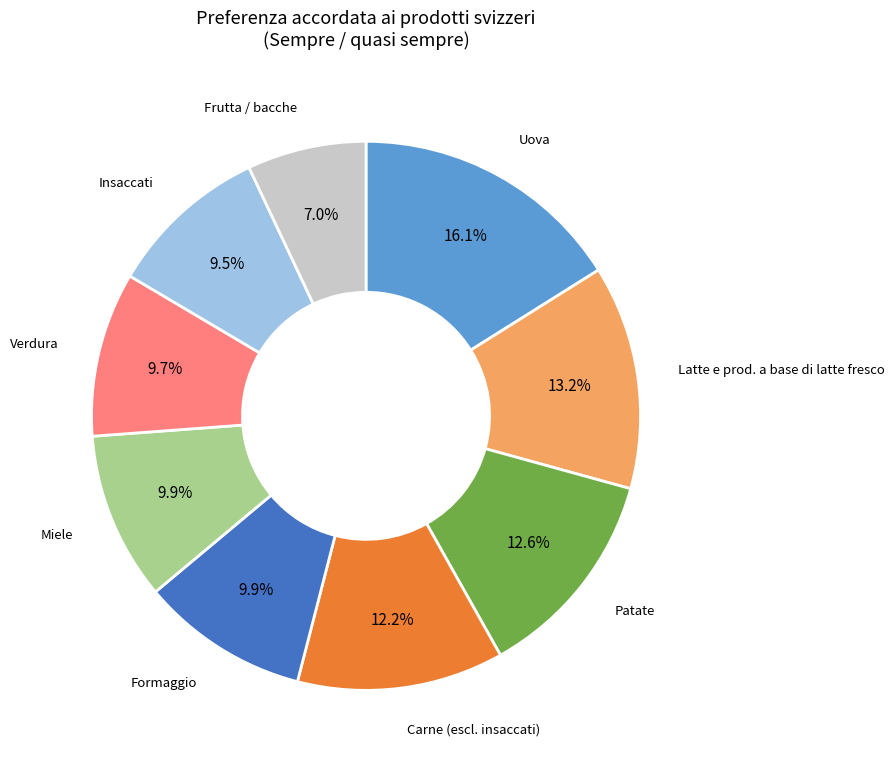

To the nearest percent, what is the difference between the largest and smallest slice percentages?

9%